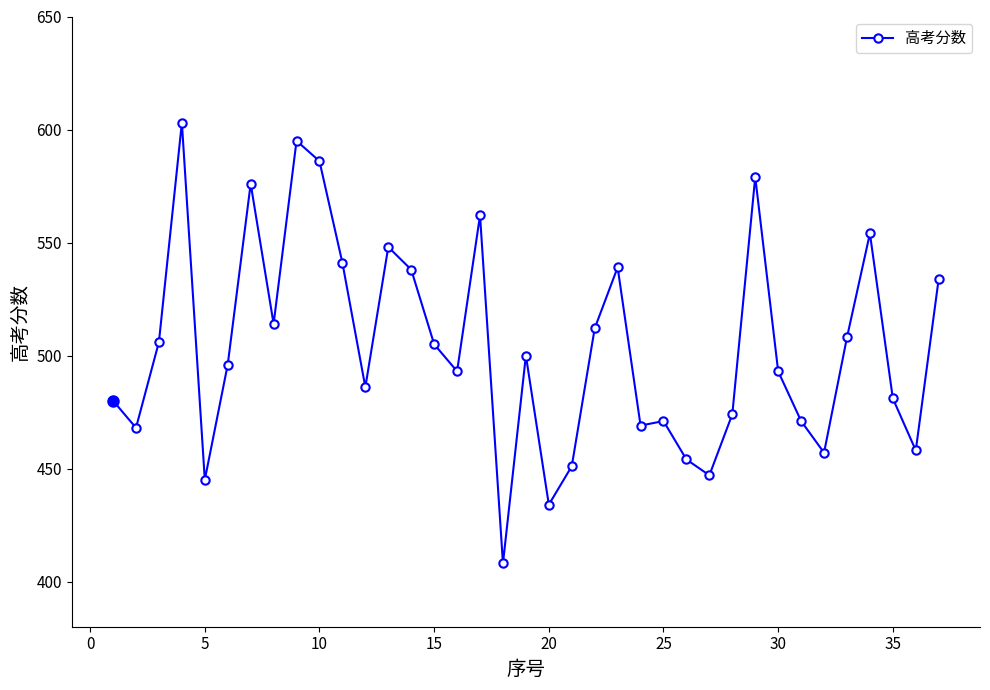

What is the value of the 9th point from the left?

595